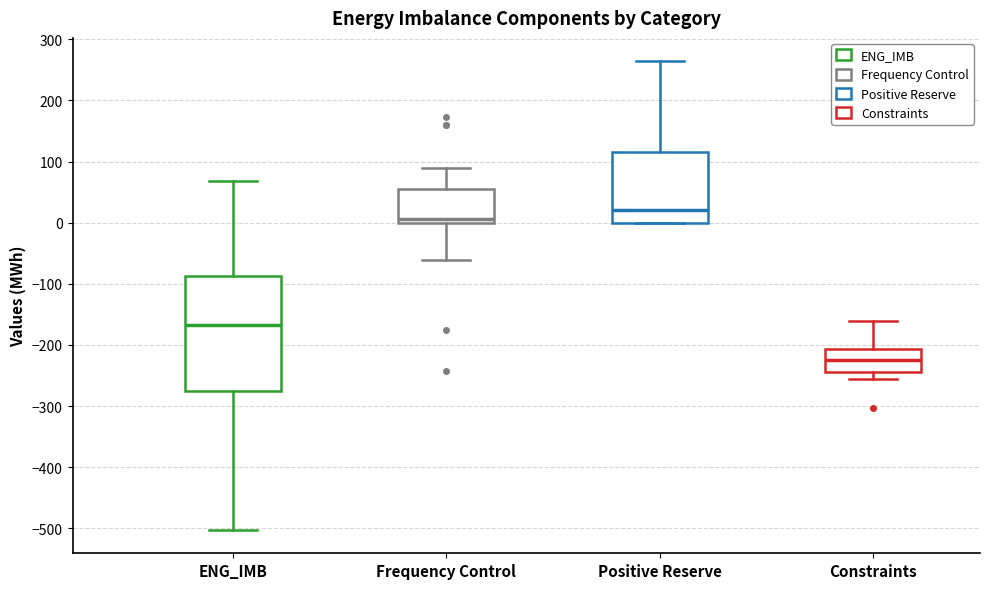

Reading left to right, read every box against the y-axis: the position of its median line, the range the box covers, and the ends of its whiskers. The values are not printed on the chart, so give them approximately, as read against the axis.

ENG_IMB: median -170, box -280 to -90, whiskers -500 to 70
Frequency Control: median 10, box 0 to 50, whiskers -60 to 90
Positive Reserve: median 20, box 0 to 120, whiskers 0 to 260
Constraints: median -220, box -240 to -210, whiskers -250 to -160